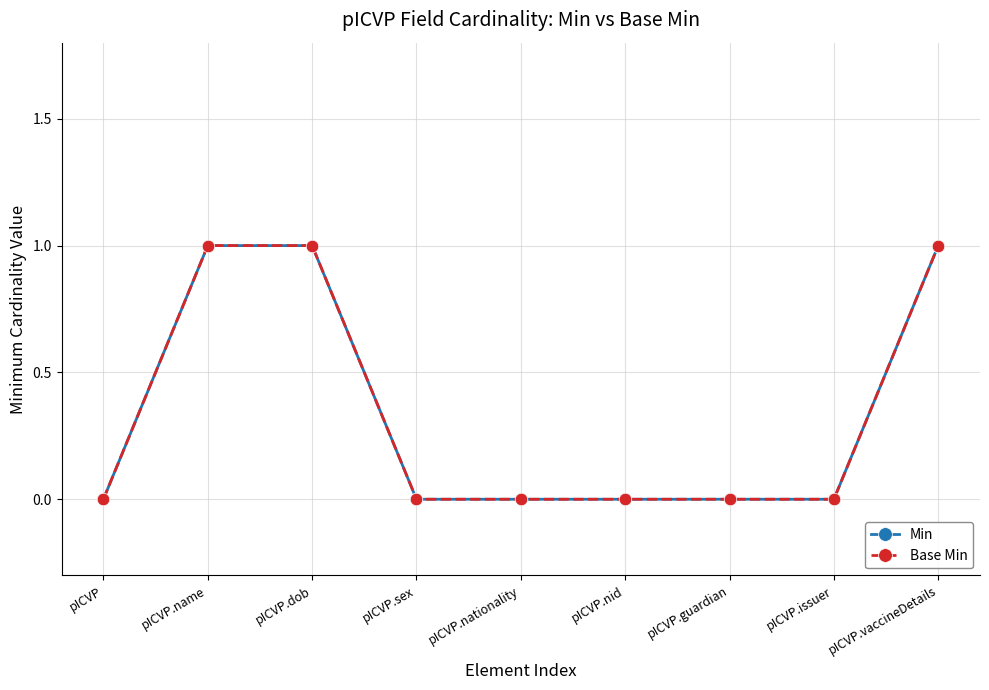

At which label is Min closest to 0?

pICVP